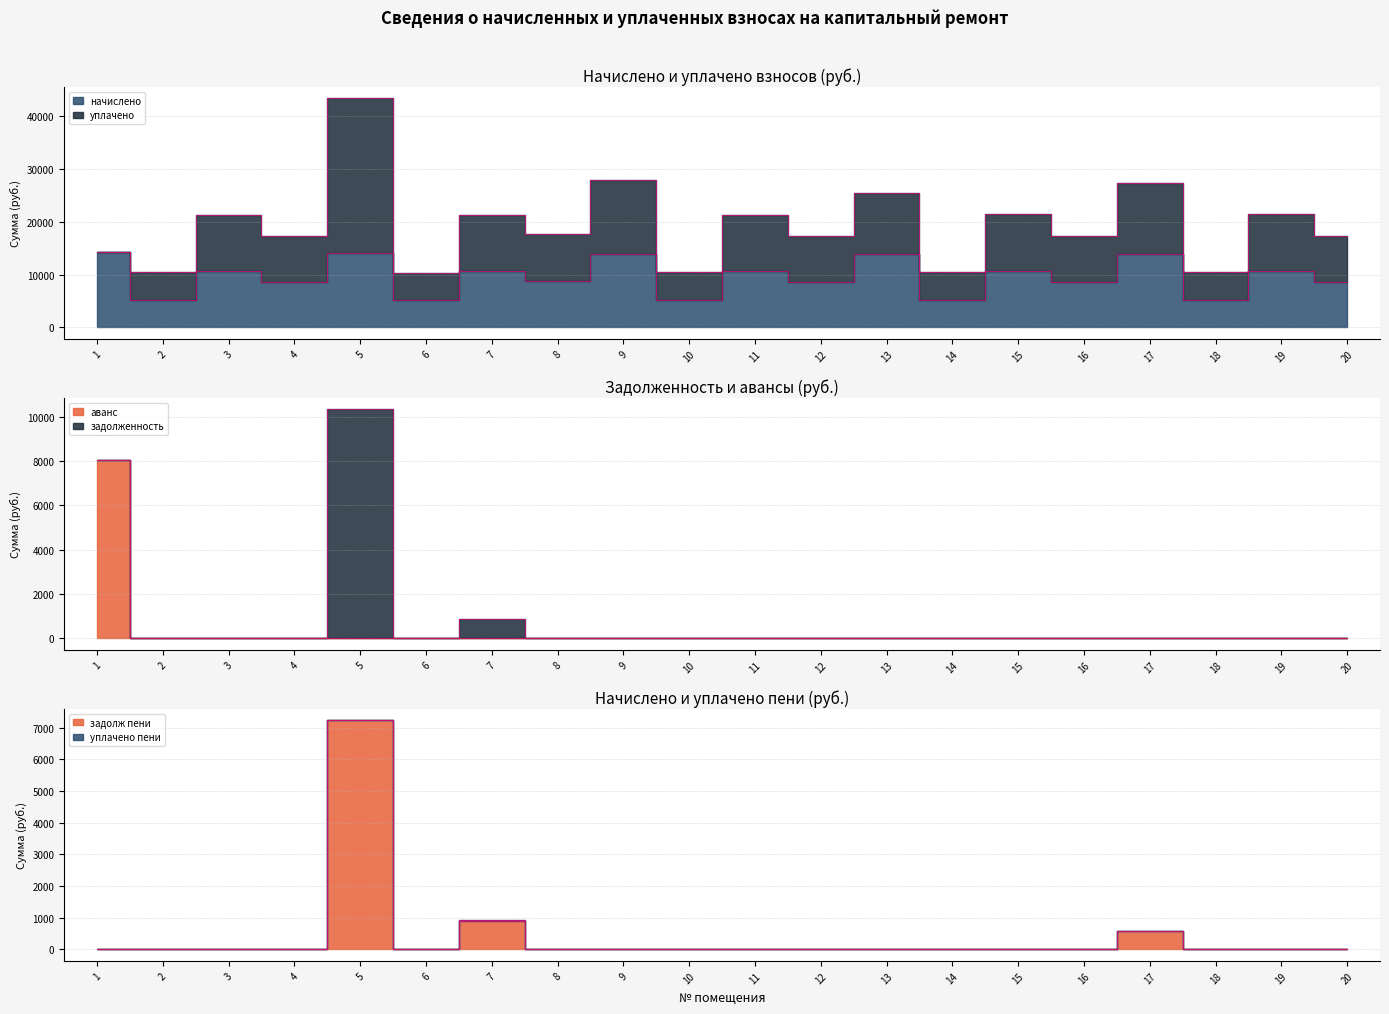

True or false: начислено has more than 2 points higher than both neighbors.

True